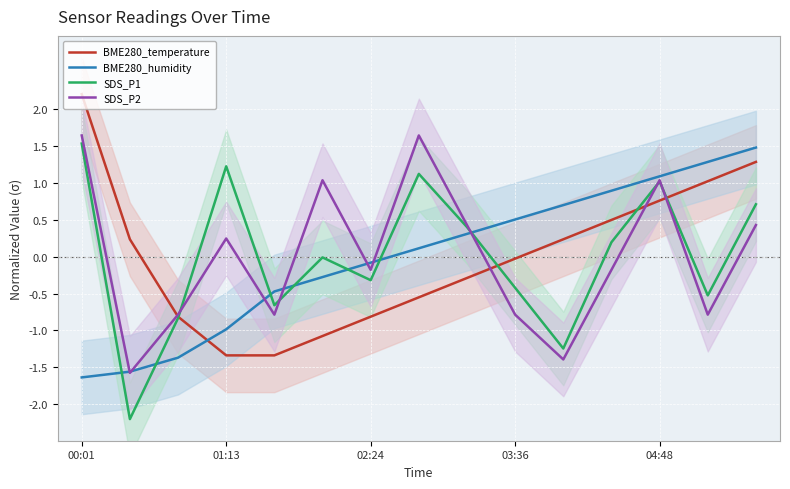

The BME280_humidity series shows 0.3 at 10. True or false?

False